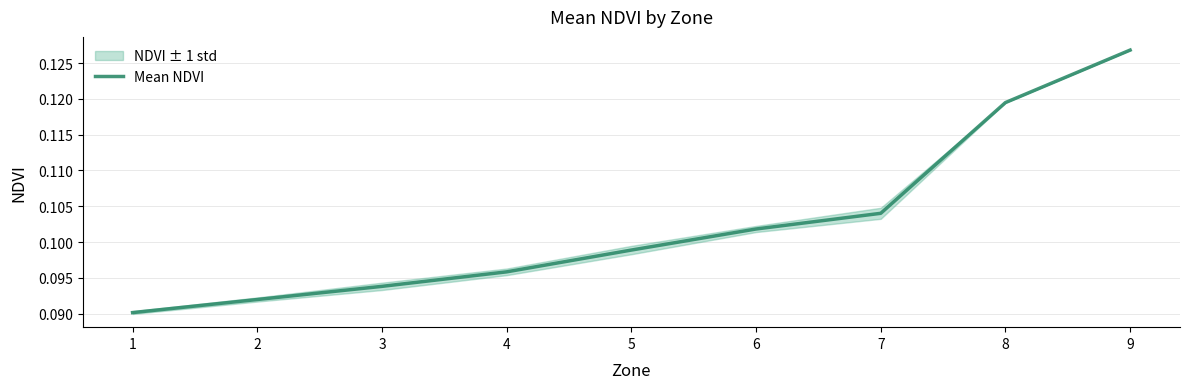

What is the value of the 7th point from the left?

0.1